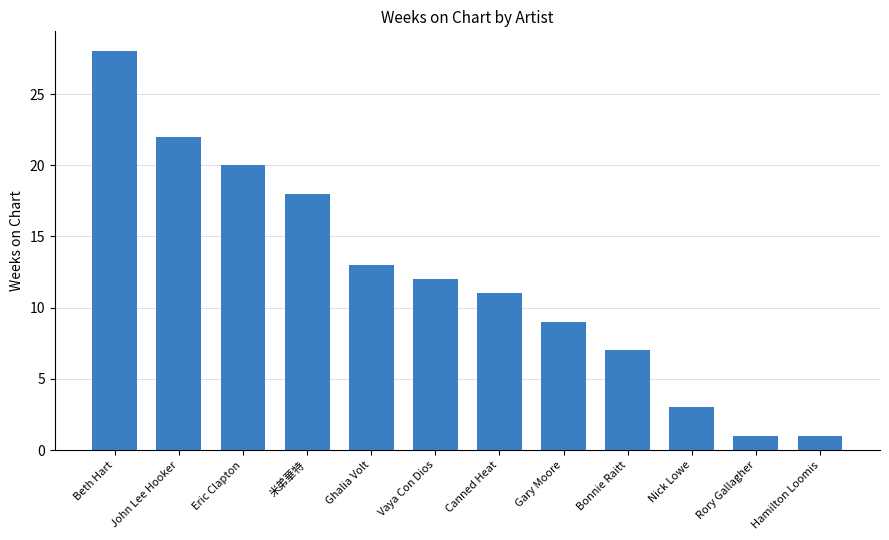

How many data points are less than 12?

6